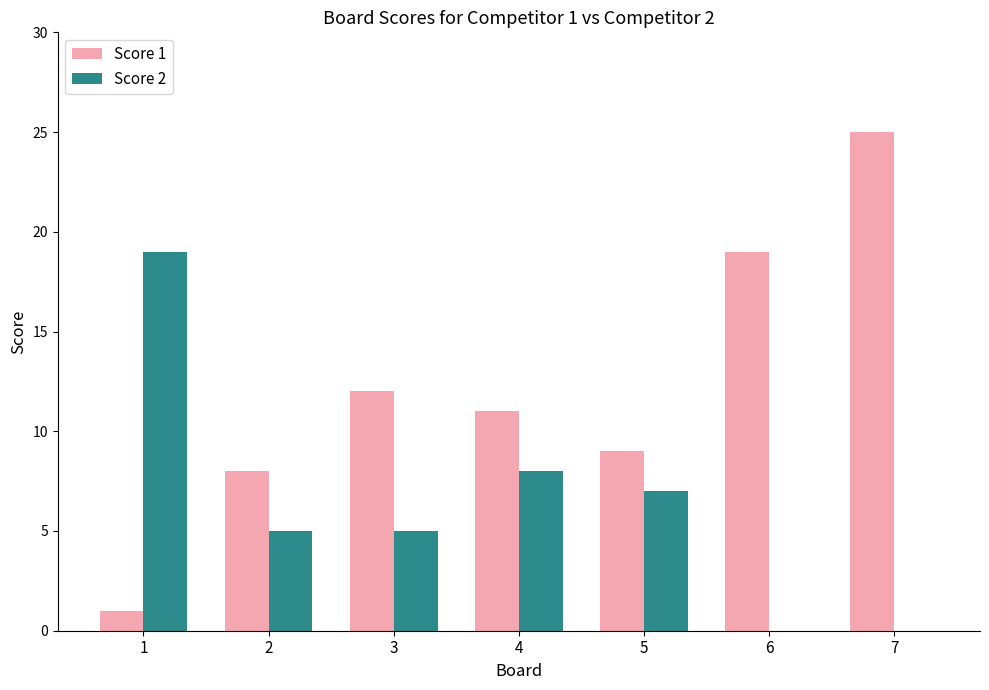

At which label is Score 1 closest to 13?

3